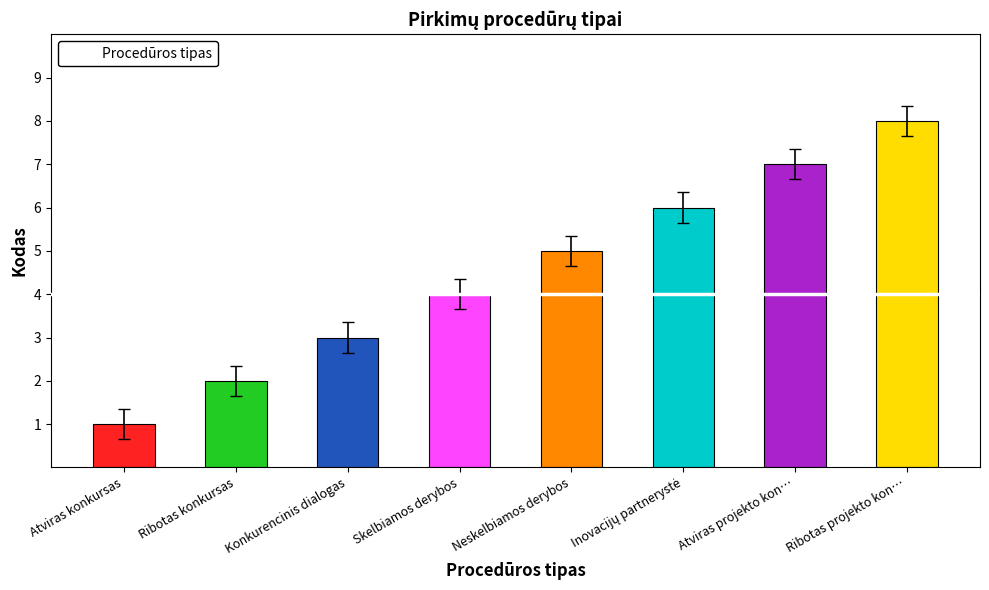

What is the sum of all values?

36